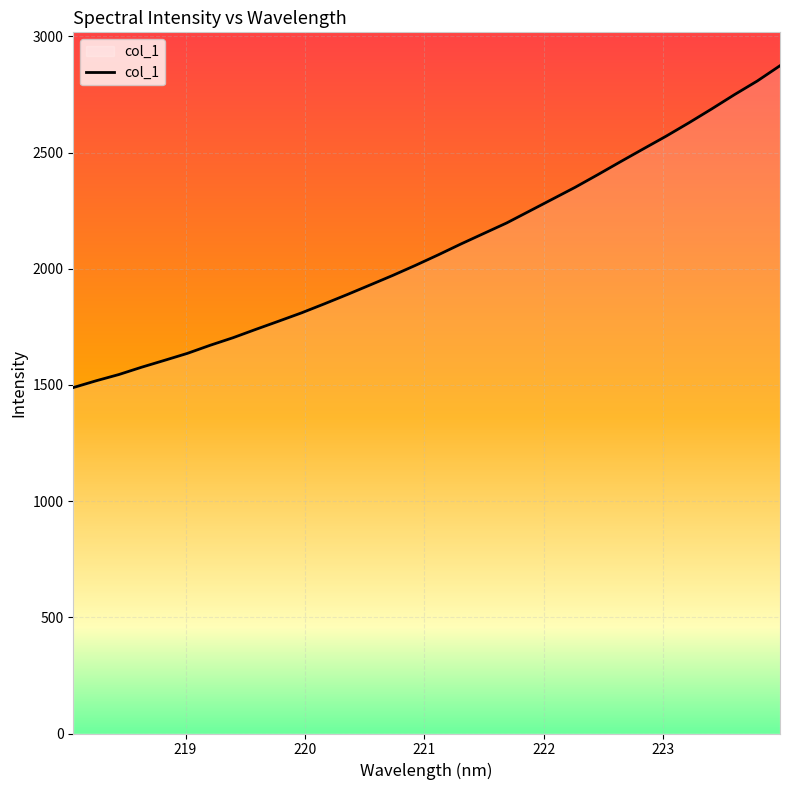

How many lines are shown in the chart?

1